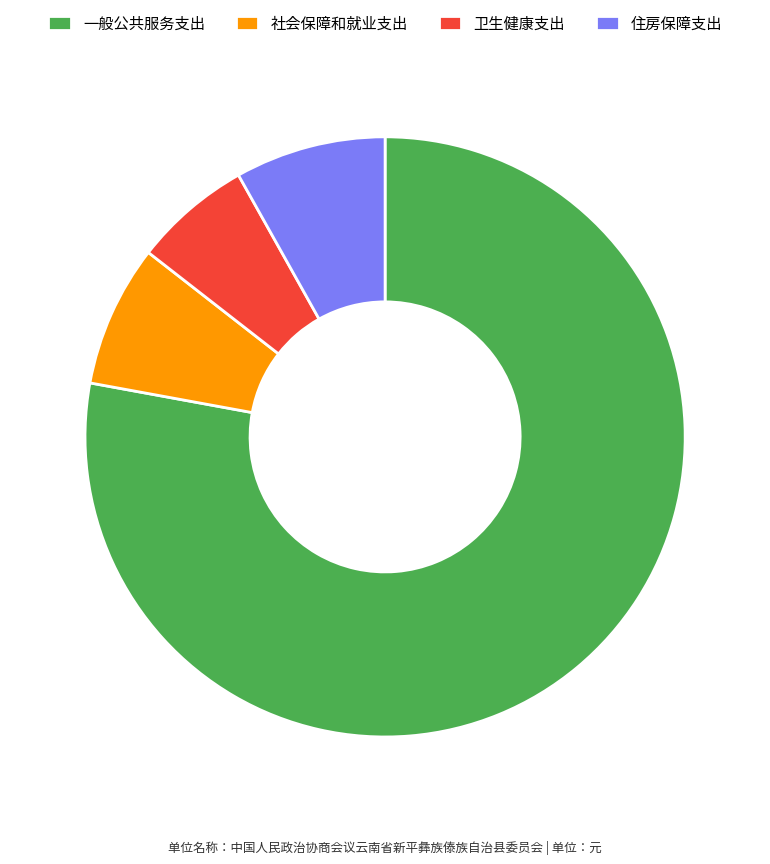

Combined, do 卫生健康支出 and 一般公共服务支出 account for over 50%?

Yes